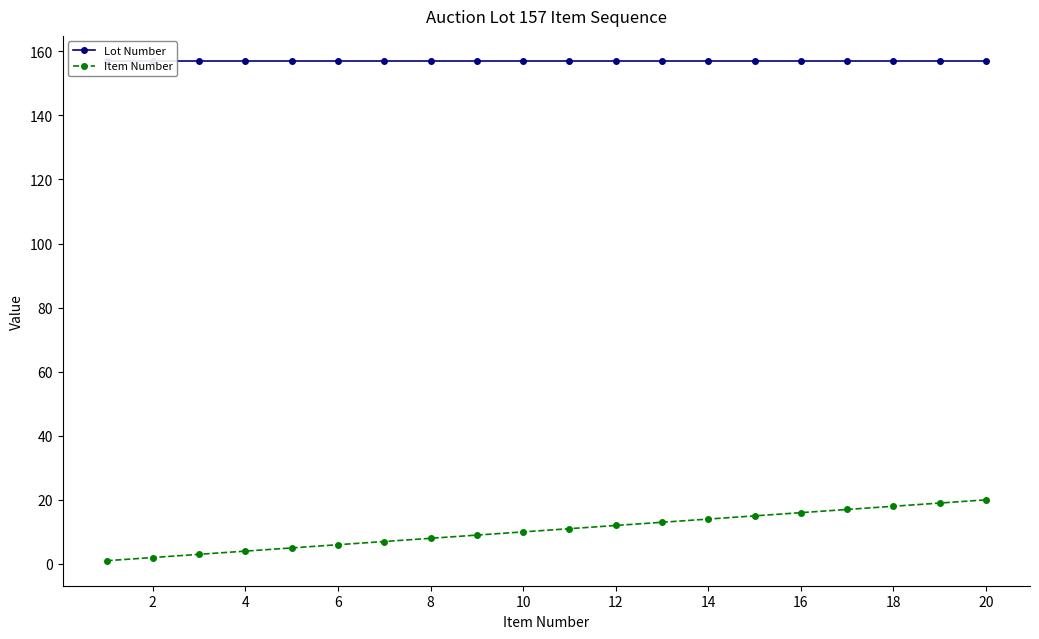

The Item Number series shows 10 at 10. True or false?

True